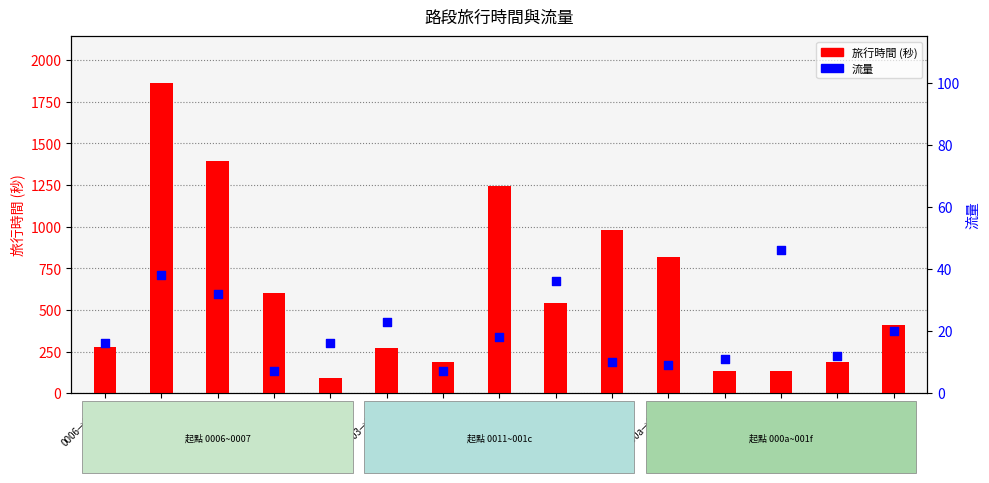

What are all the series names shown in the legend?

旅行時間, 流量